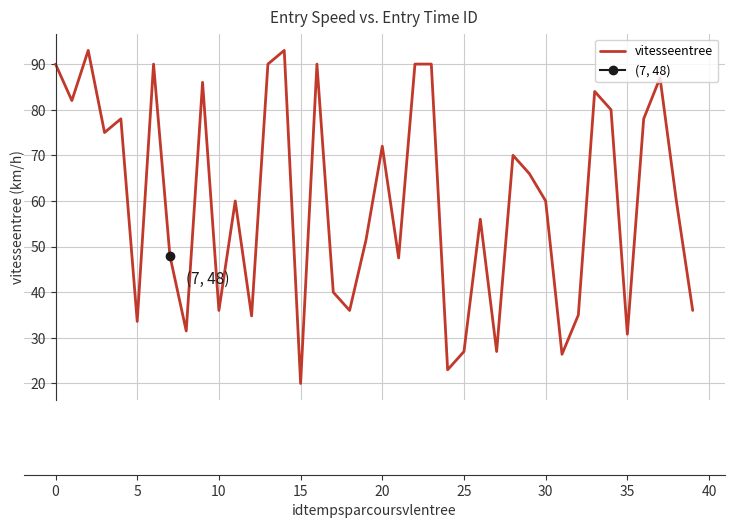

What is the lowest value of the vitesseentree series?

20.0